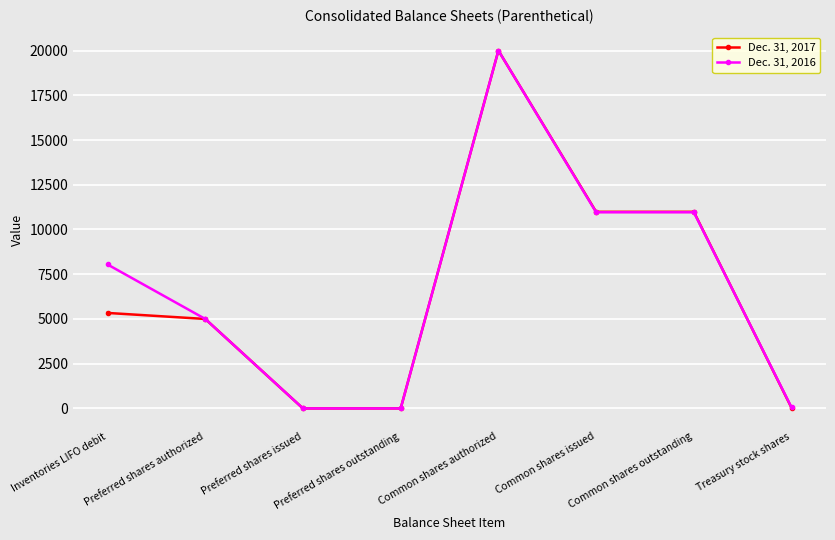

True or false: Dec. 31, 2016 has a value of 2384 at Common shares outstanding.

False